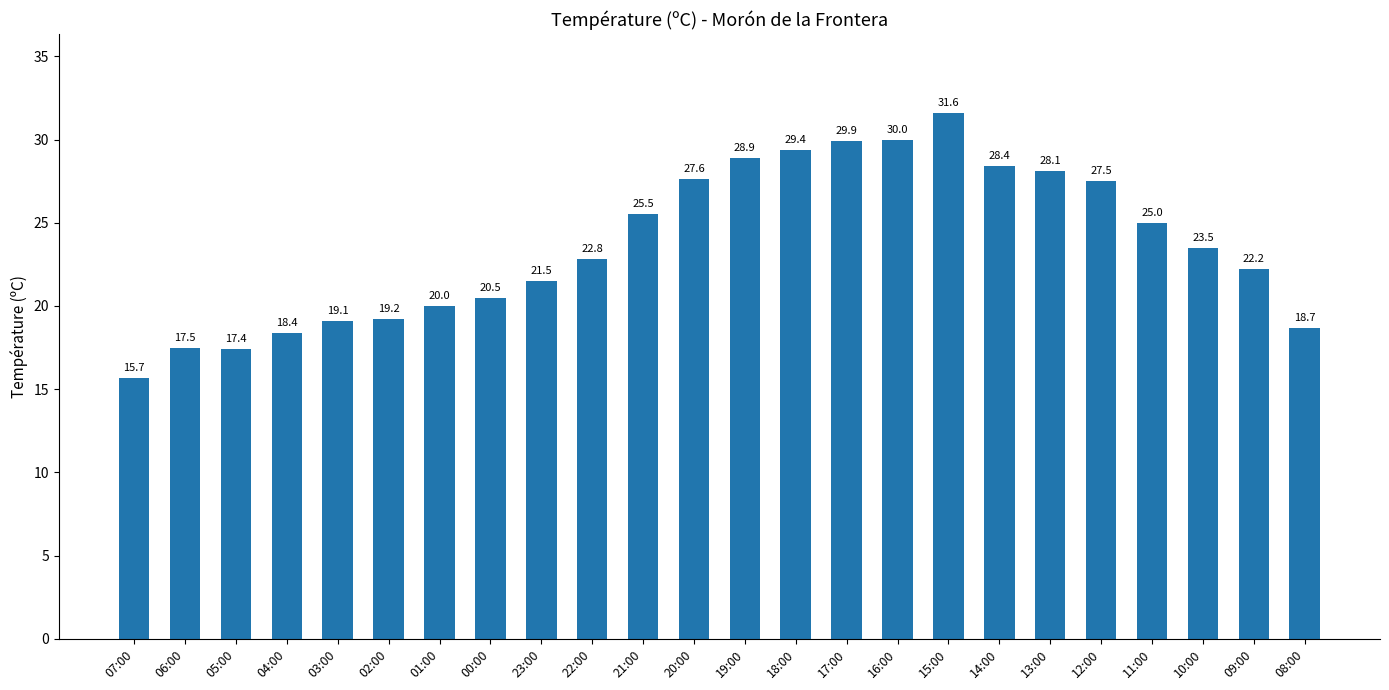

At which label does the data first exceed 23?

21:00